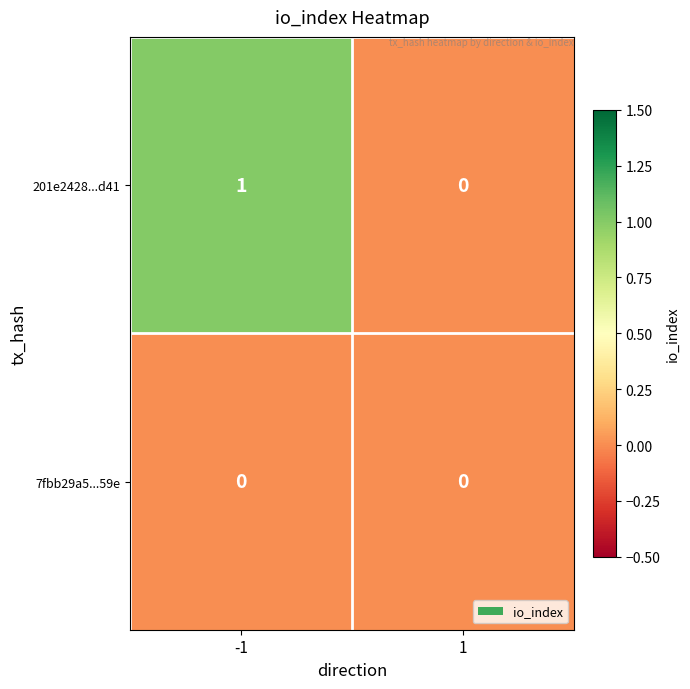

Rank the series by their average value, from lowest to highest.

7fbb29a5...59e, 201e2428...d41